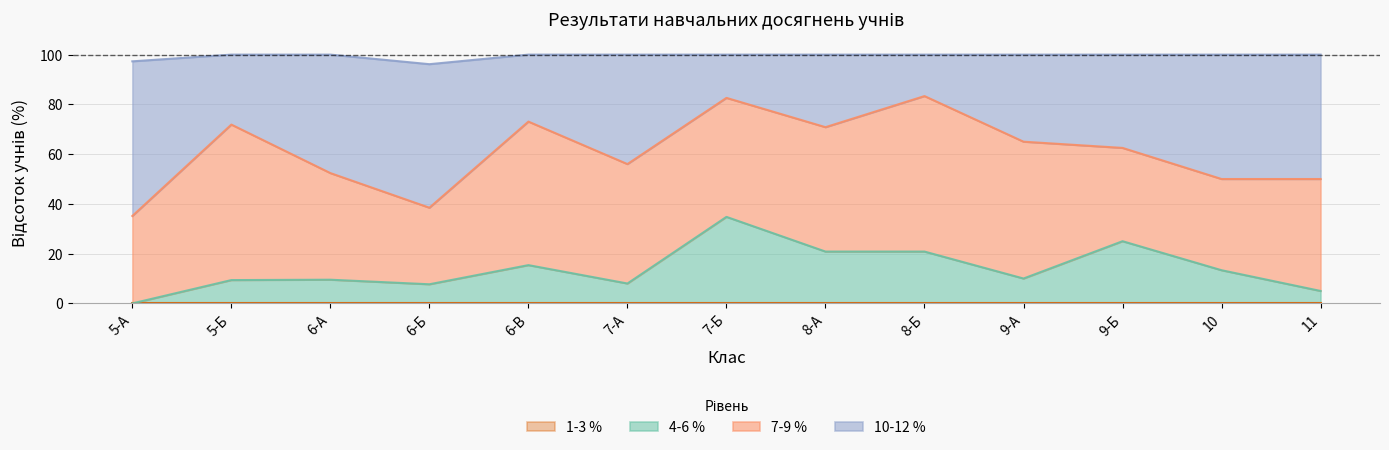

What position from the left is 8-Б?

9